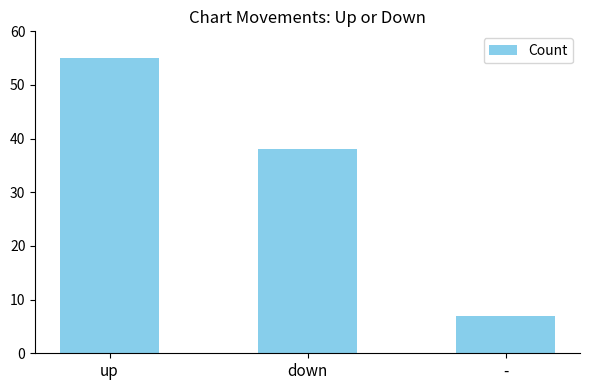

What is the label of the 1st bar from the left?

up